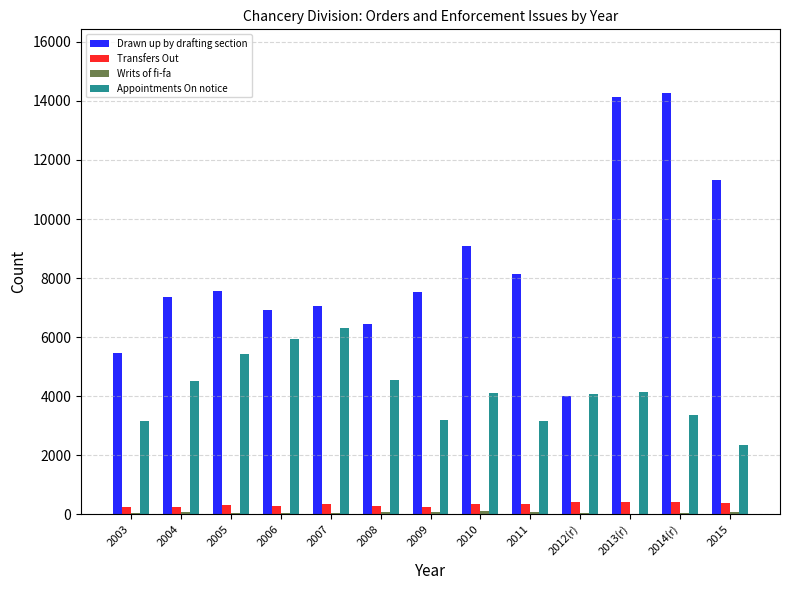

What is the maximum value for Transfers Out?

419